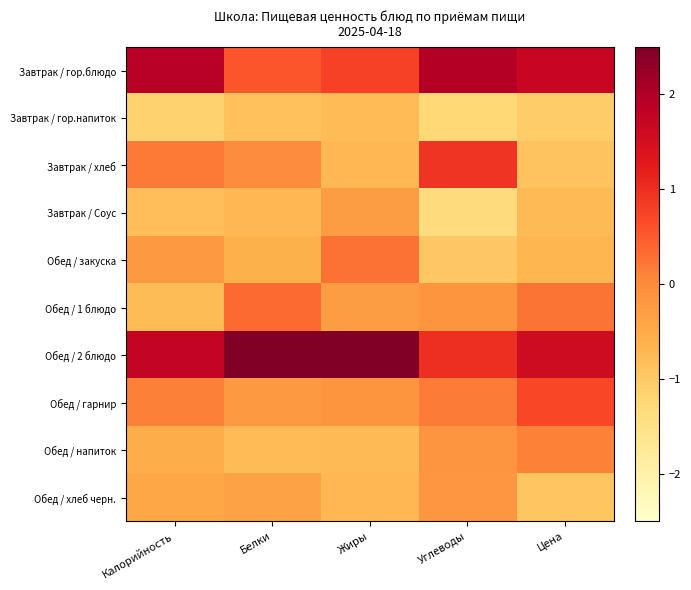

Reading left to right, list all the values displayed in this chart.

Завтрак / гор.блюдо: Калорийность=1.9	Белки=0.6	Жиры=0.8	Углеводы=1.9	Цена=1.7
Завтрак / гор.напиток: Калорийность=-1.1	Белки=-0.9	Жиры=-0.8	Углеводы=-1.3	Цена=-1.1
Завтрак / хлеб: Калорийность=0.2	Белки=-0.0	Жиры=-0.7	Углеводы=0.9	Цена=-0.9
Завтрак / Соус: Калорийность=-0.8	Белки=-0.7	Жиры=-0.3	Углеводы=-1.4	Цена=-0.8
Обед / закуска: Калорийность=-0.2	Белки=-0.6	Жиры=0.3	Углеводы=-1.0	Цена=-0.7
Обед / 1 блюдо: Калорийность=-0.8	Белки=0.3	Жиры=-0.3	Углеводы=-0.1	Цена=0.2
Обед / 2 блюдо: Калорийность=1.8	Белки=2.7	Жиры=2.6	Углеводы=1.0	Цена=1.6
Обед / гарнир: Калорийность=0.1	Белки=-0.2	Жиры=-0.2	Углеводы=0.2	Цена=0.7
Обед / напиток: Калорийность=-0.5	Белки=-0.8	Жиры=-0.8	Углеводы=-0.1	Цена=0.1
Обед / хлеб черн.: Калорийность=-0.4	Белки=-0.4	Жиры=-0.7	Углеводы=-0.2	Цена=-0.9